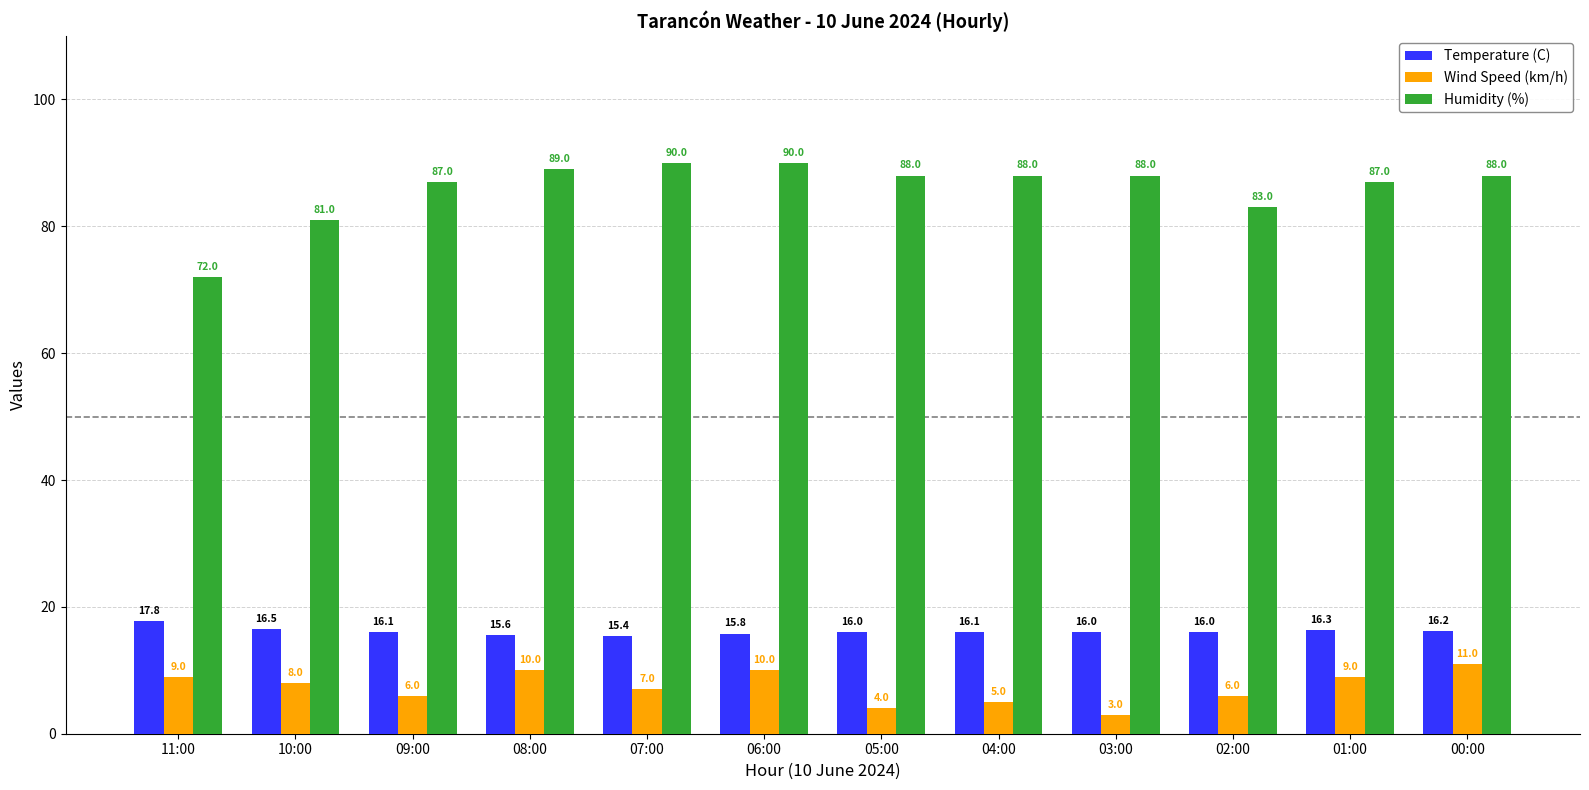

List the series in order of their peak value, lowest first.

Wind Speed (km/h), Temperature (C), Humidity (%)